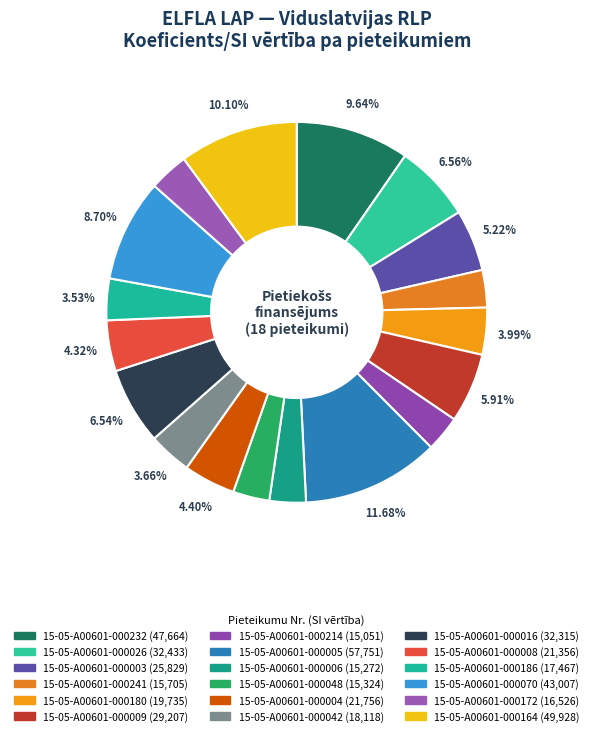

What percentage do 15-05-A00601-000180 and 15-05-A00601-000241 together represent?

7.2%